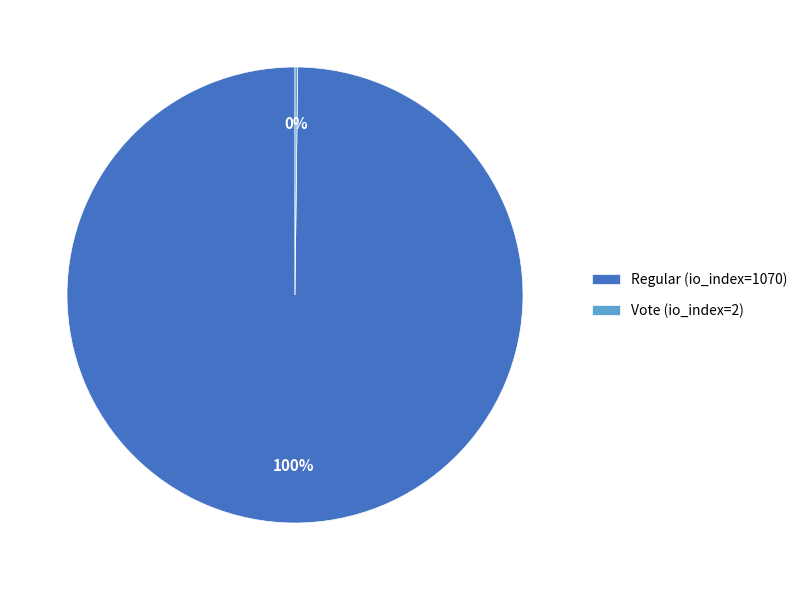

The Regular (io_index=1070) slice represents 88% of the pie. True or false?

False